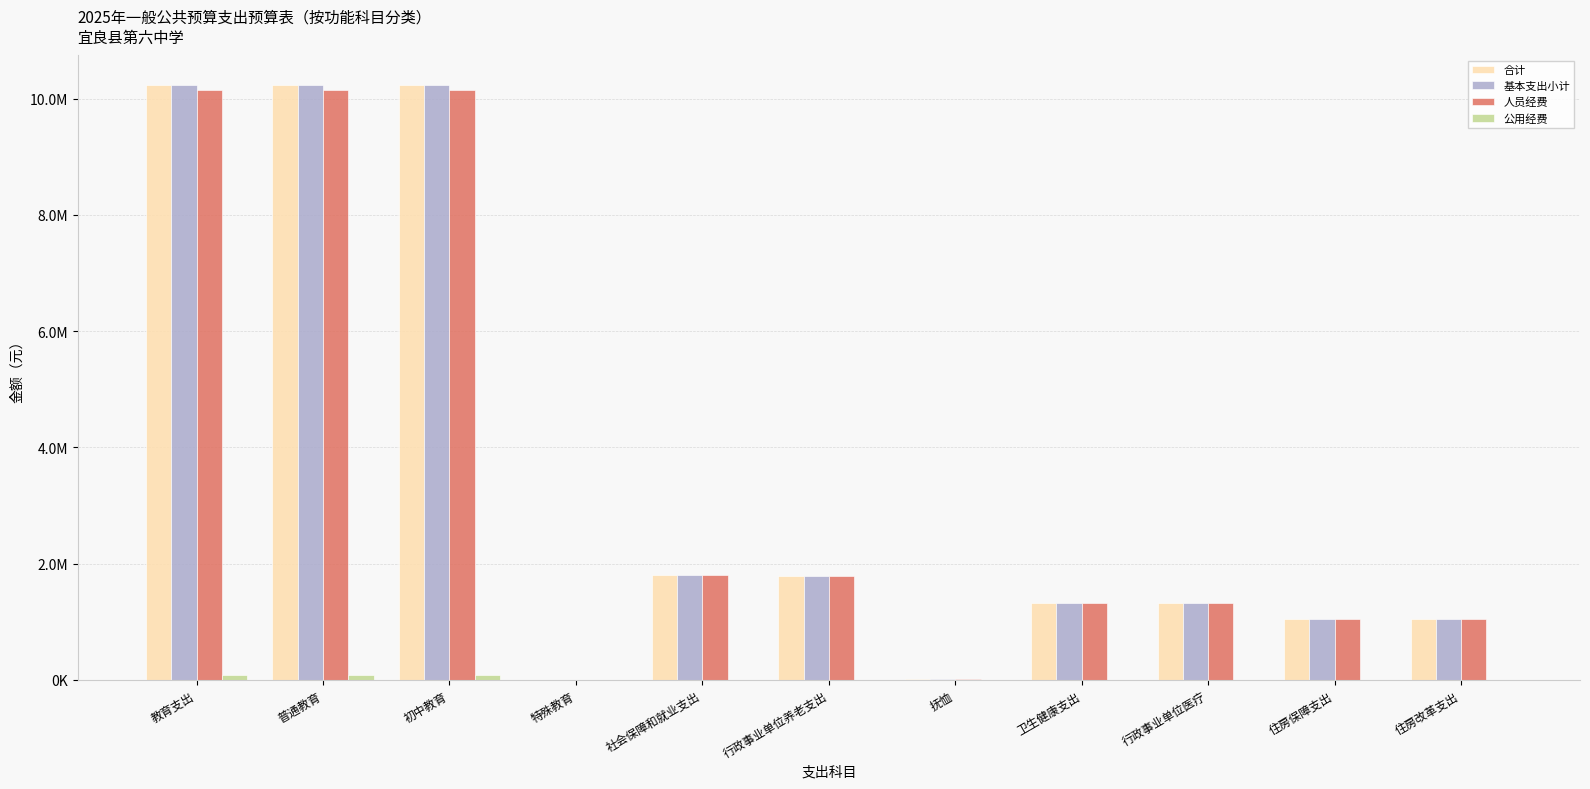

Reading right to left, transcribe all the data shown in this chart.

合计: 住房改革支出=1041935.0	住房保障支出=1041935.0	行政事业单位医疗=1328008.0	卫生健康支出=1328008.0	抚恤=18312.0	行政事业单位养老支出=1792447.2	社会保障和就业支出=1810759.2	特殊教育=2688.0	初中教育=10229415.4	普通教育=10229415.4	教育支出=10232103.4
基本支出小计: 住房改革支出=1041935.0	住房保障支出=1041935.0	行政事业单位医疗=1328008.0	卫生健康支出=1328008.0	抚恤=18312.0	行政事业单位养老支出=1792447.2	社会保障和就业支出=1810759.2	特殊教育=2688.0	初中教育=10229415.4	普通教育=10229415.4	教育支出=10232103.4
人员经费: 住房改革支出=1041935.0	住房保障支出=1041935.0	行政事业单位医疗=1328008.0	卫生健康支出=1328008.0	抚恤=18312.0	行政事业单位养老支出=1792447.2	社会保障和就业支出=1810759.2	特殊教育=0.0	初中教育=10147417.0	普通教育=10147417.0	教育支出=10147417.0
公用经费: 住房改革支出=0.0	住房保障支出=0.0	行政事业单位医疗=0.0	卫生健康支出=0.0	抚恤=0.0	行政事业单位养老支出=0.0	社会保障和就业支出=0.0	特殊教育=2688.0	初中教育=81998.4	普通教育=81998.4	教育支出=84686.4